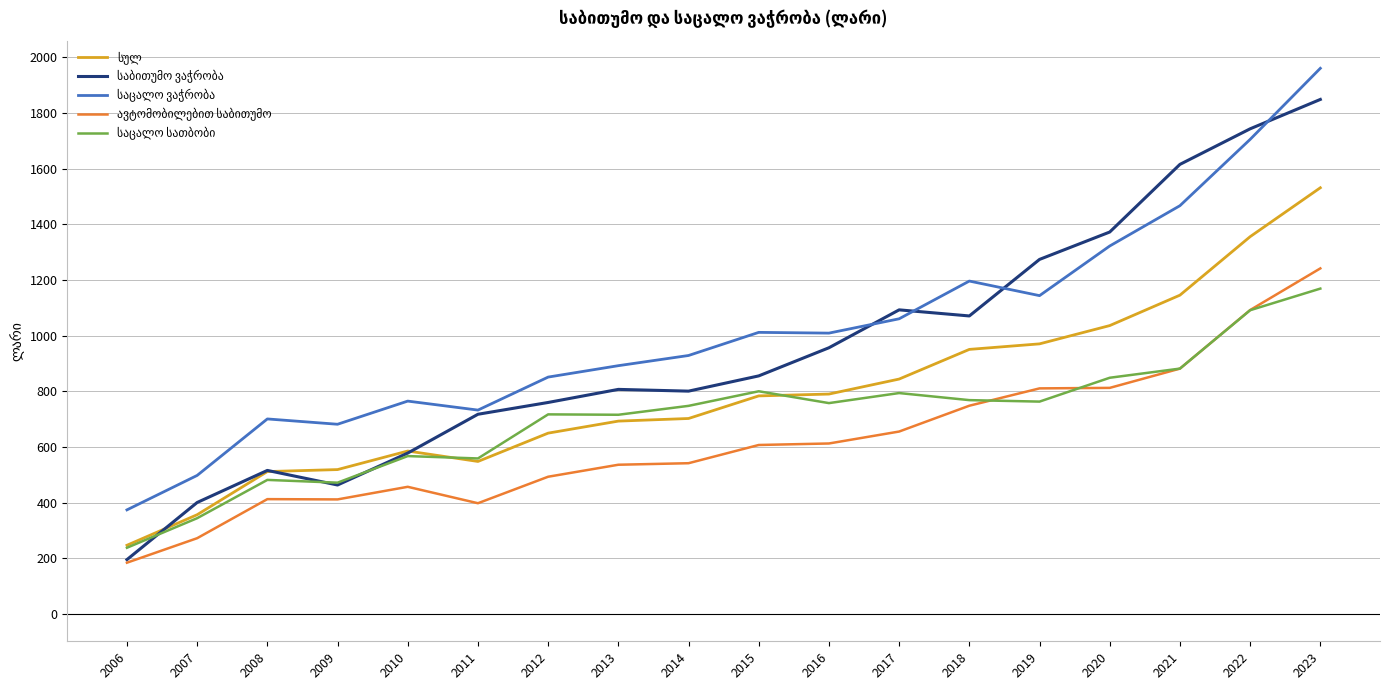

What is the smallest value displayed?

184.4